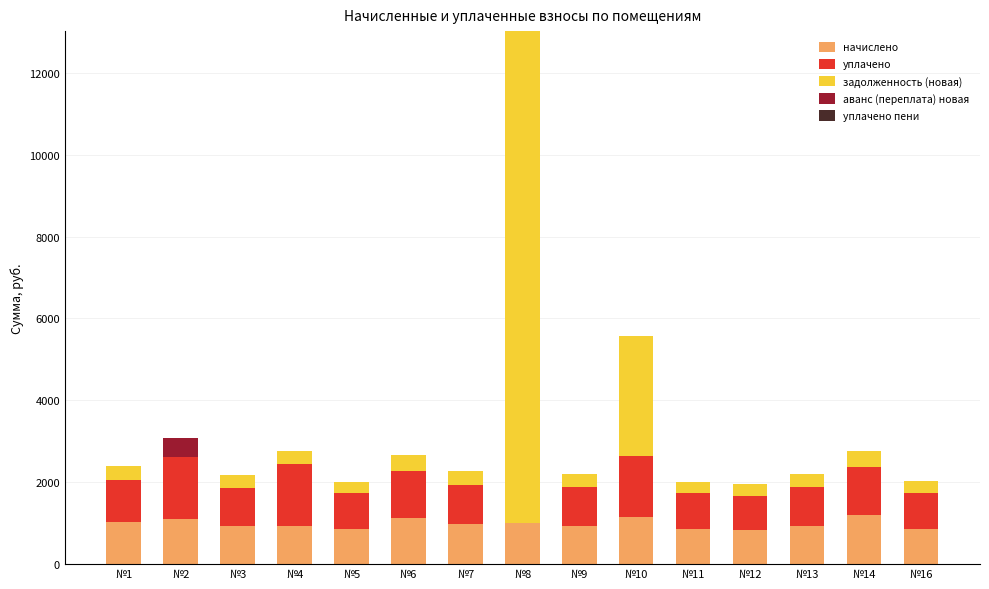

At which category is the sum across all series the highest?

№8